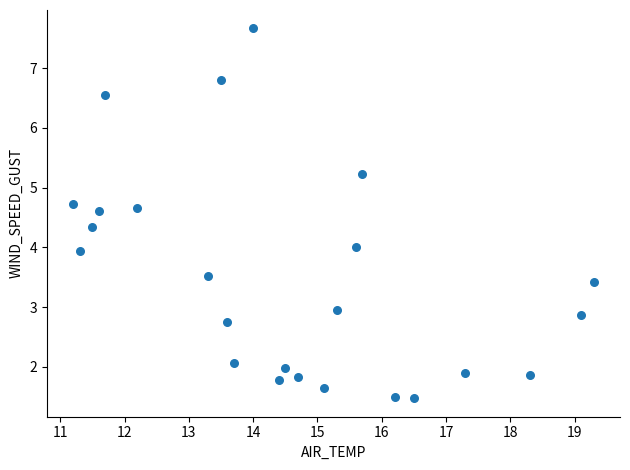

What is the range of X values (max minus min)?

8.1